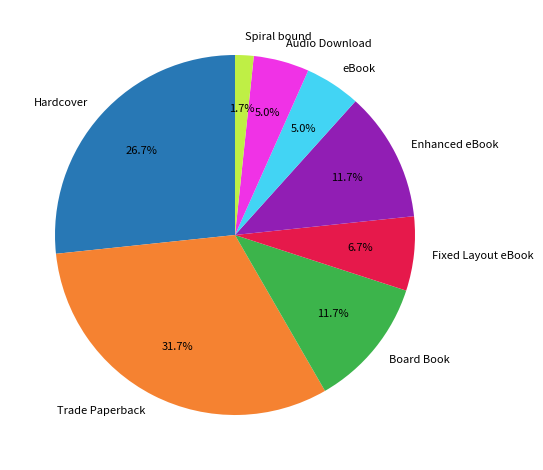

Is there any slice that represents more than half of the pie?

No